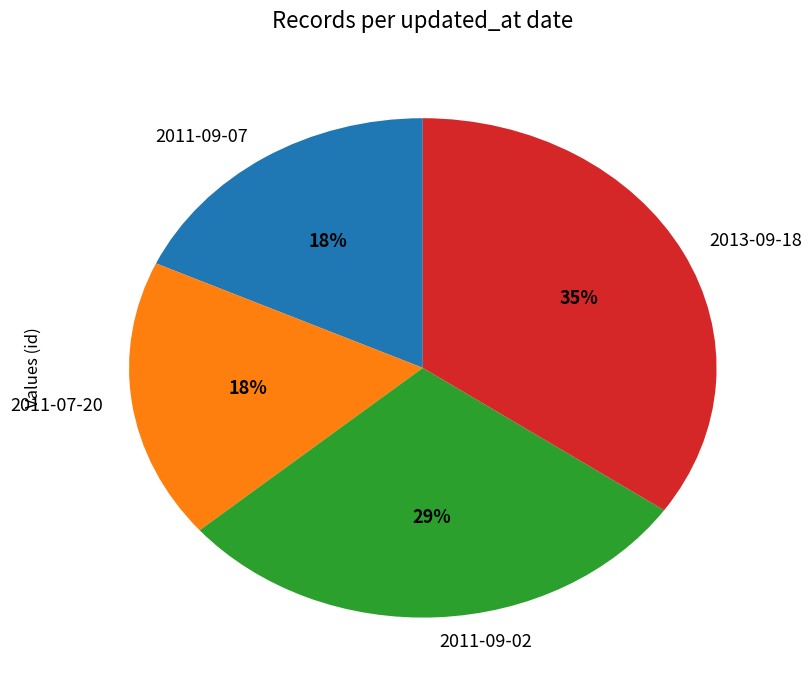

How many segments does this pie chart have?

4